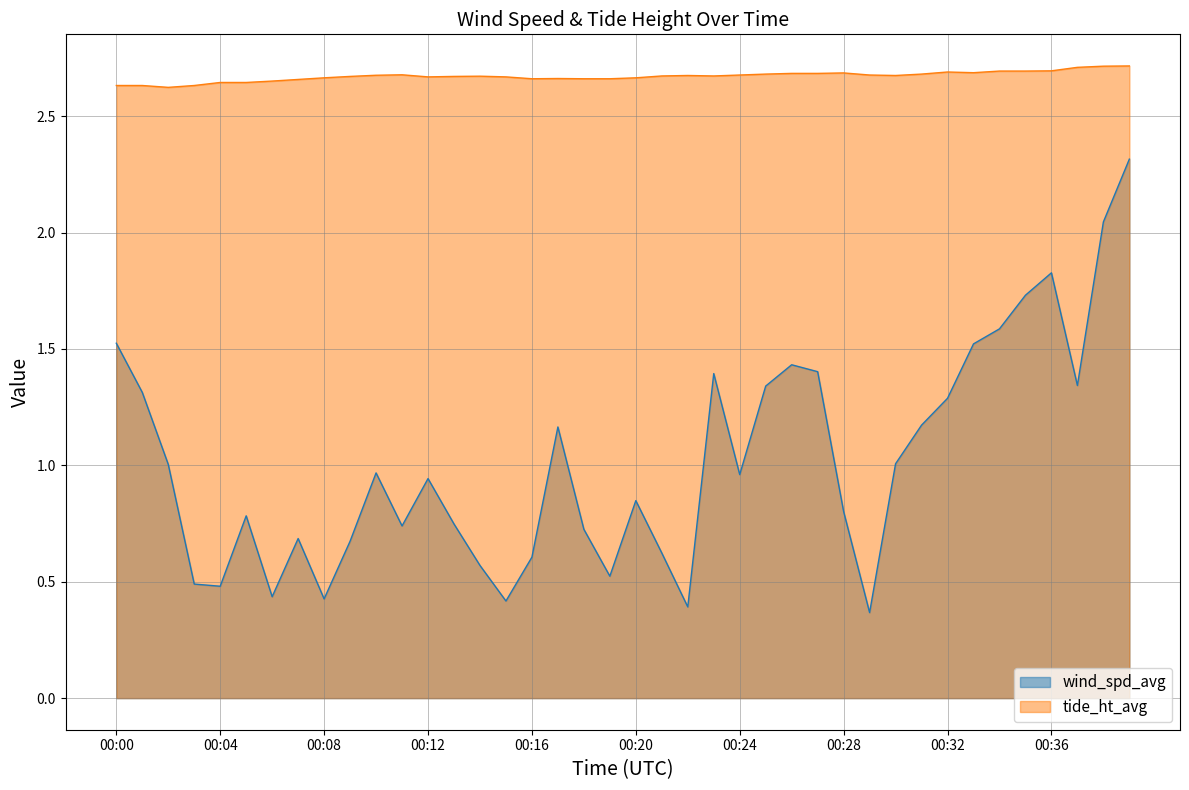

At which category does wind_spd_avg reach its first local valley?

00:04